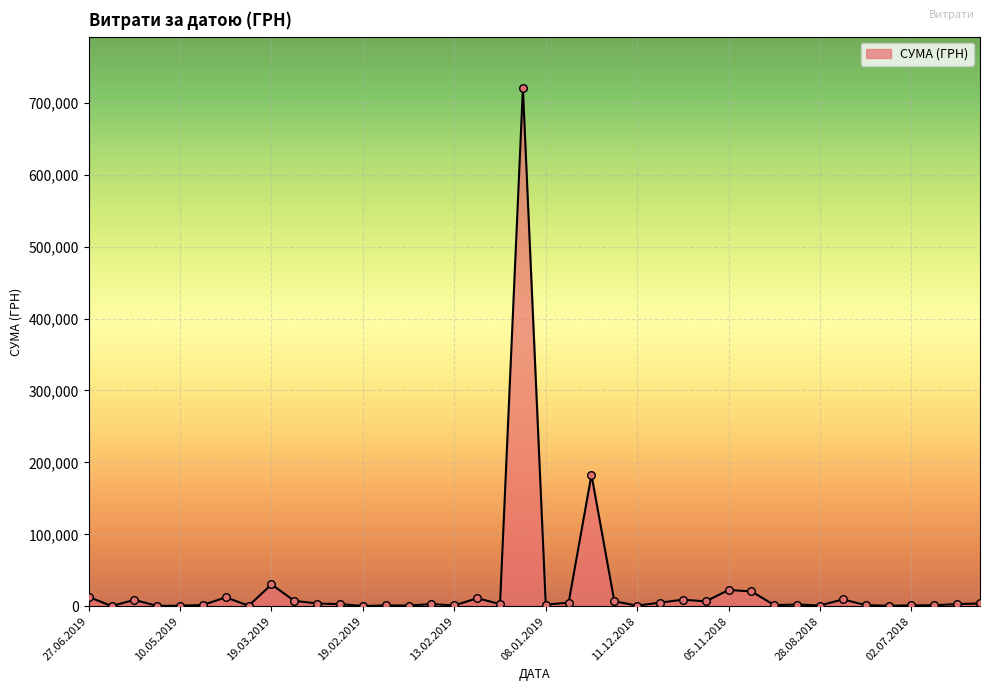

What is the maximum value shown in the chart?

719881.9